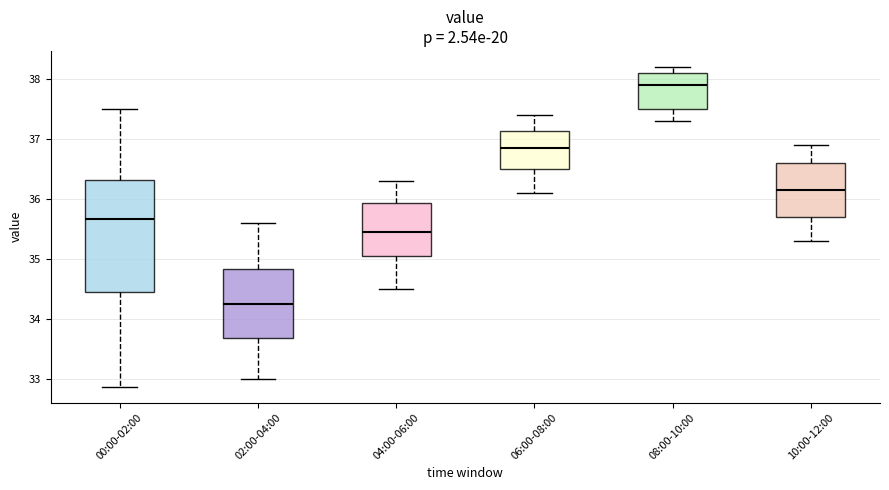

Comparing the boxes themselves (not the whiskers), which one is the tallest?

00:00-02:00